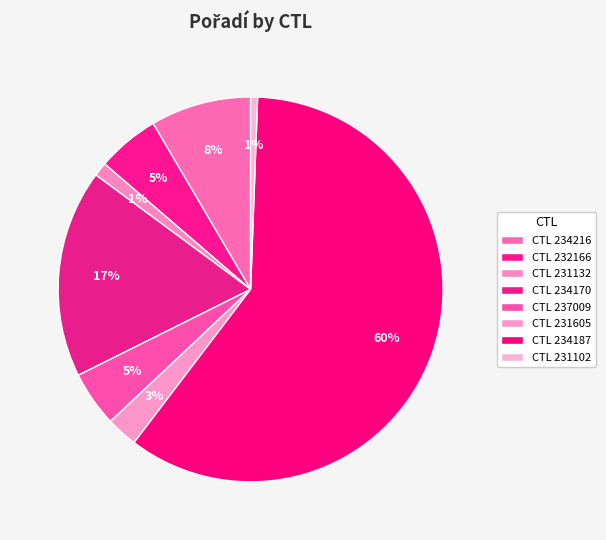

Count the number of slices in the pie.

8